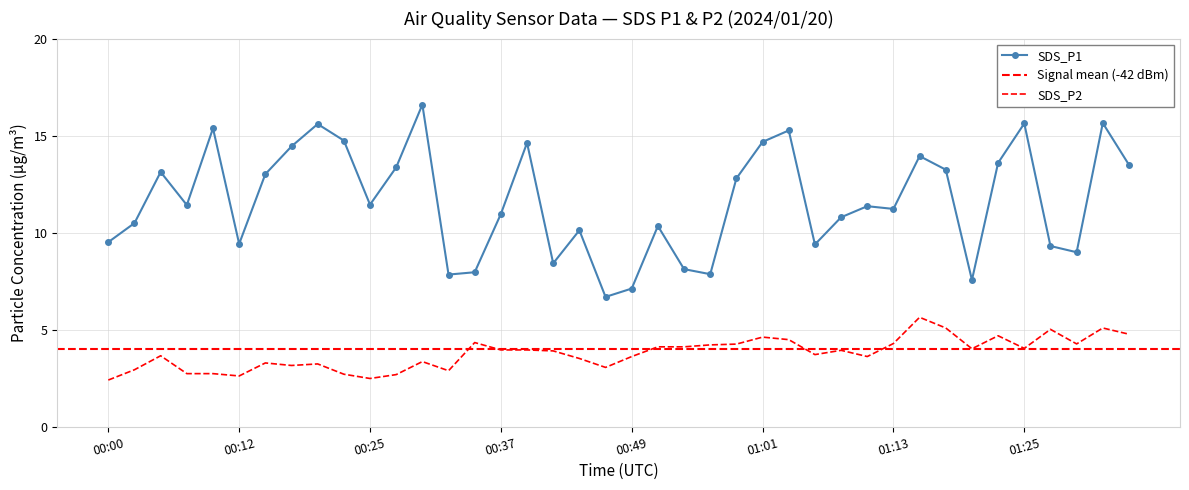

What is the total value across all series at 00:00?

11.9